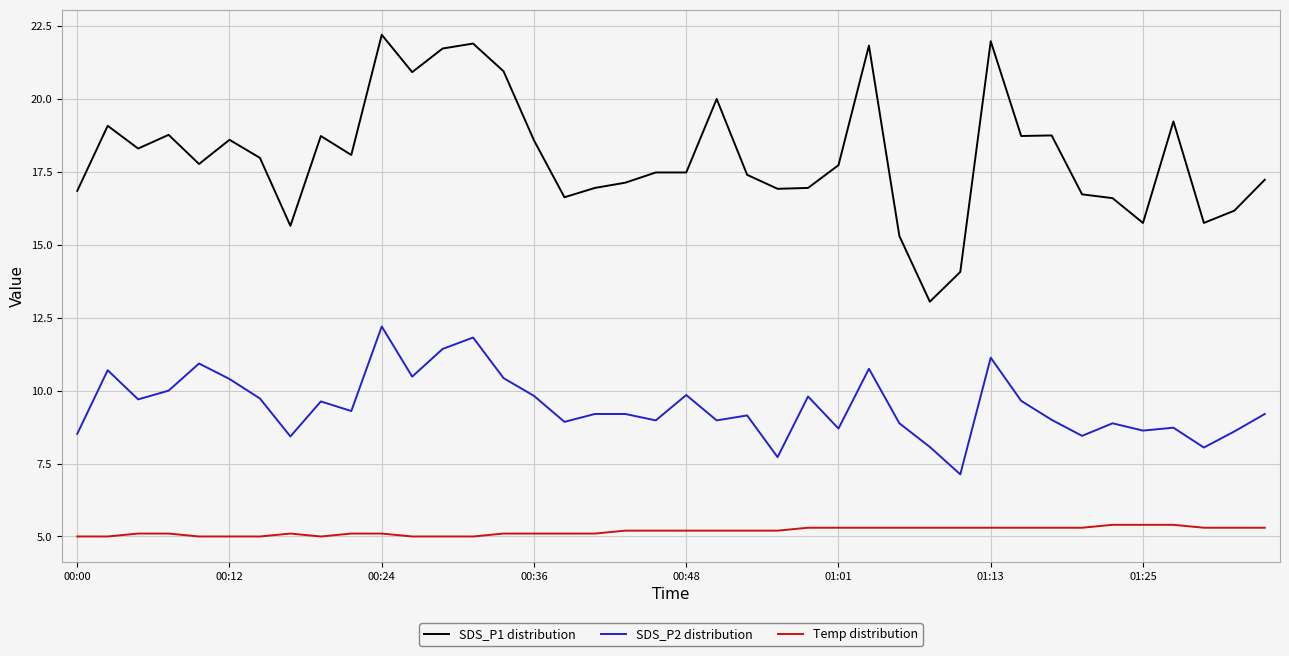

What is the maximum value for SDS_P1 distribution?

22.2